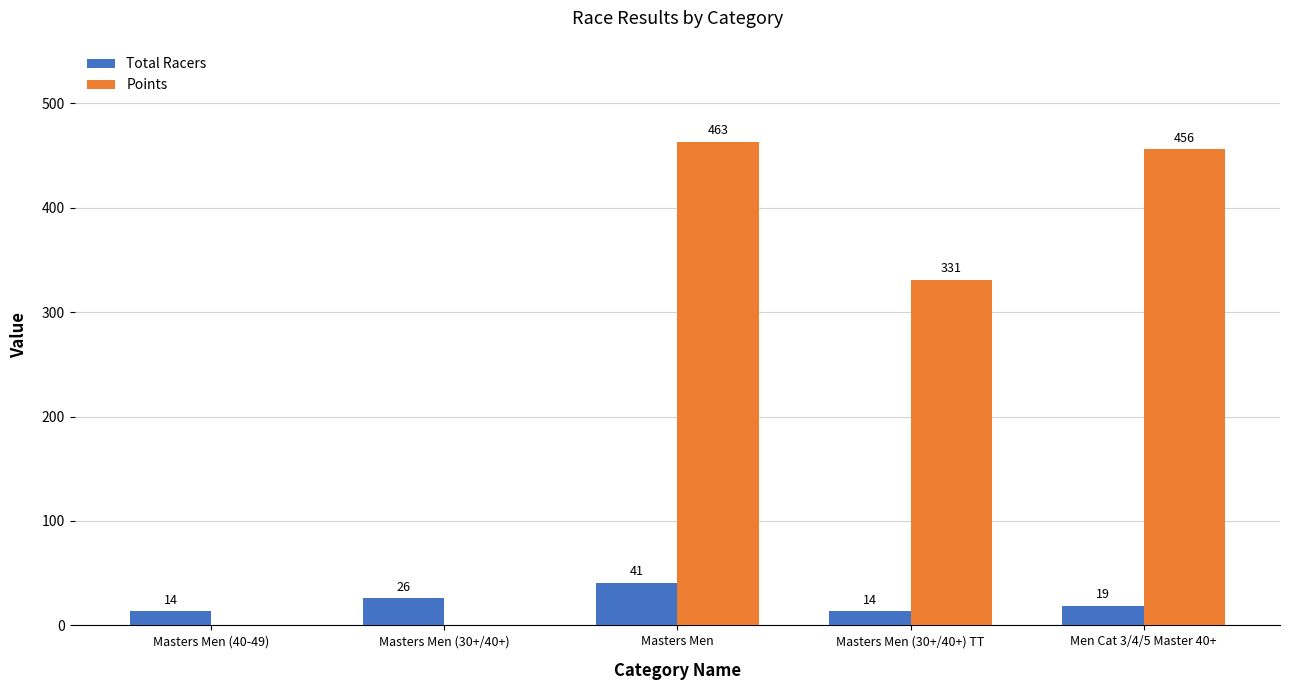

Does the chart contain stacked bars?

No